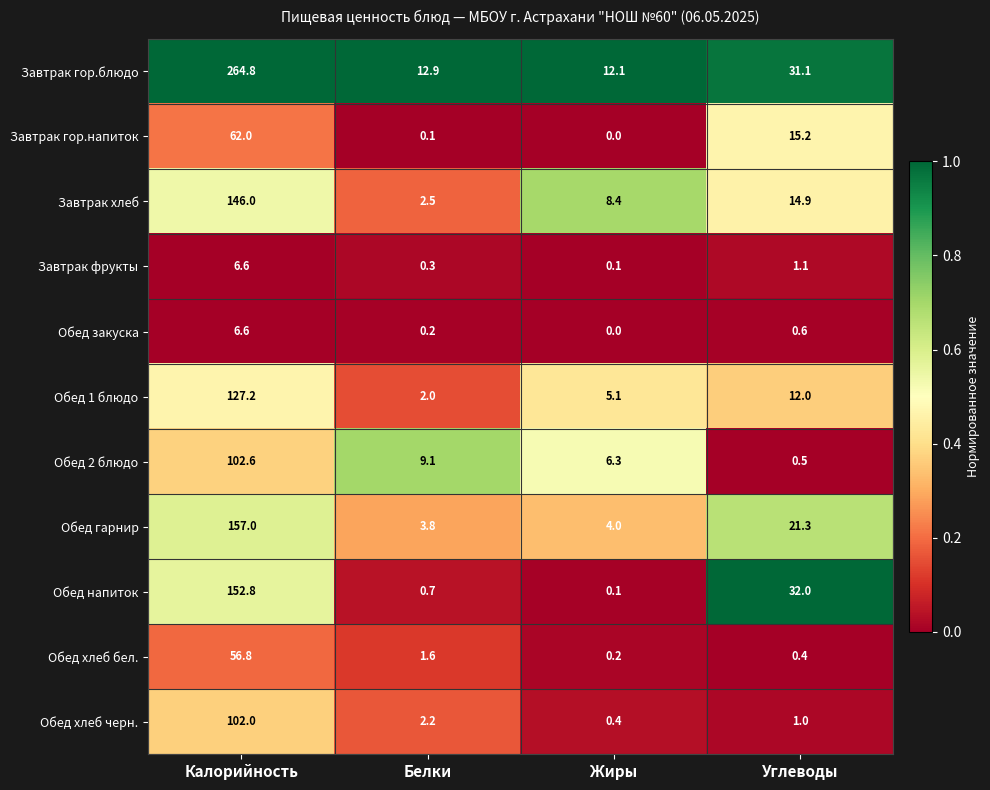

Where is Обед хлеб бел. nearest to the value 28?

Белки